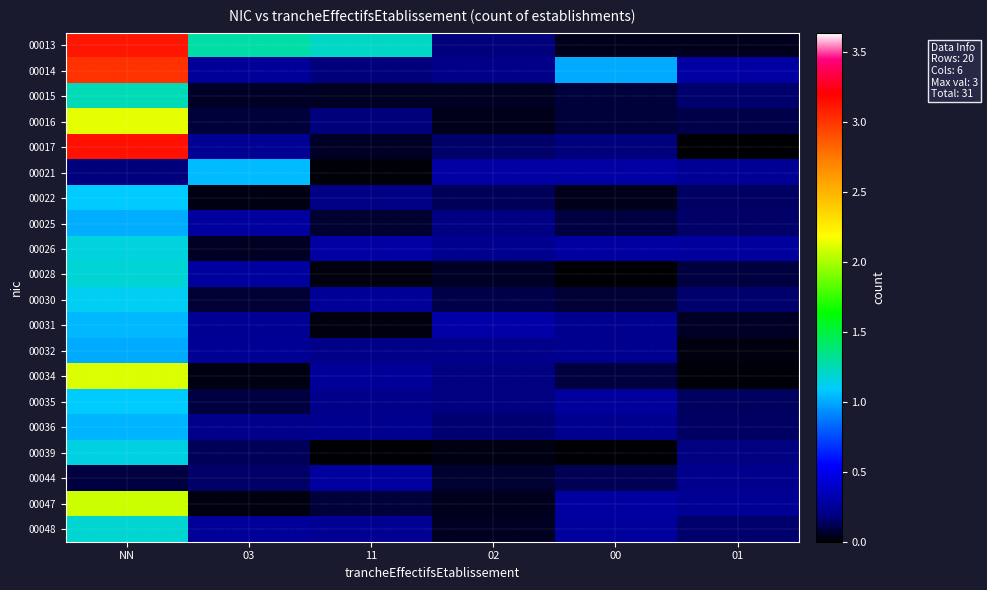

What is the greatest value displayed?

3.1